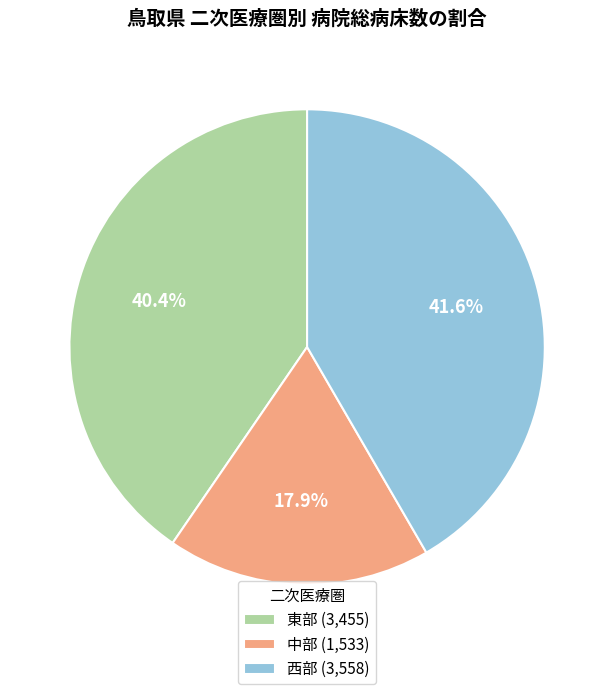

To the nearest percent, what percentage of the pie is 東部?

40%